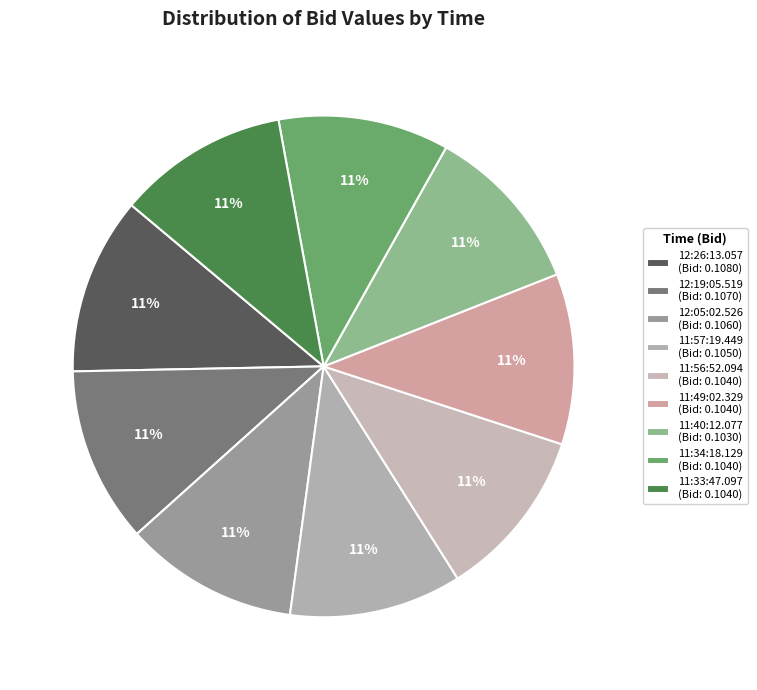

What percentage is NOT represented by 12:05:02.526?

88.8%